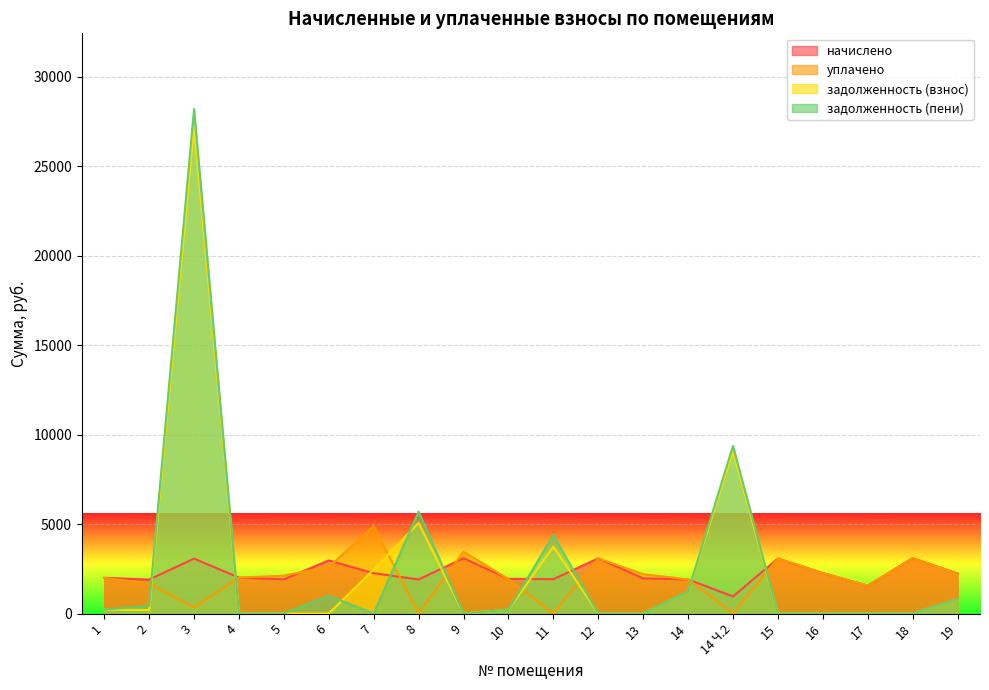

What is the difference between the highest and lowest values at 9?

3457.9